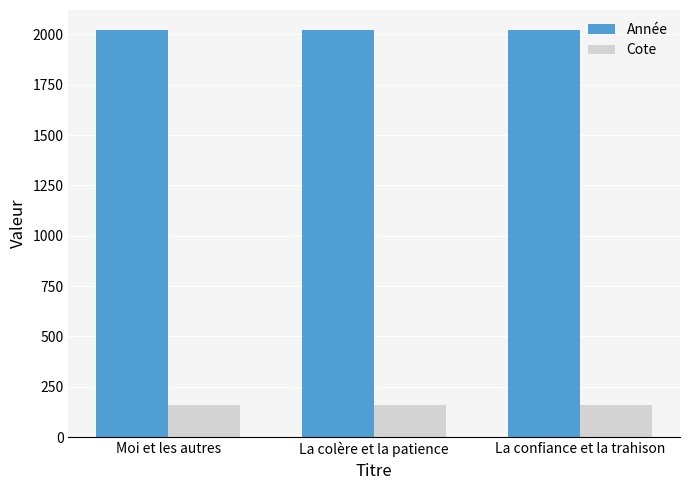

What is the total value across all series at Moi et les autres?

2179.9